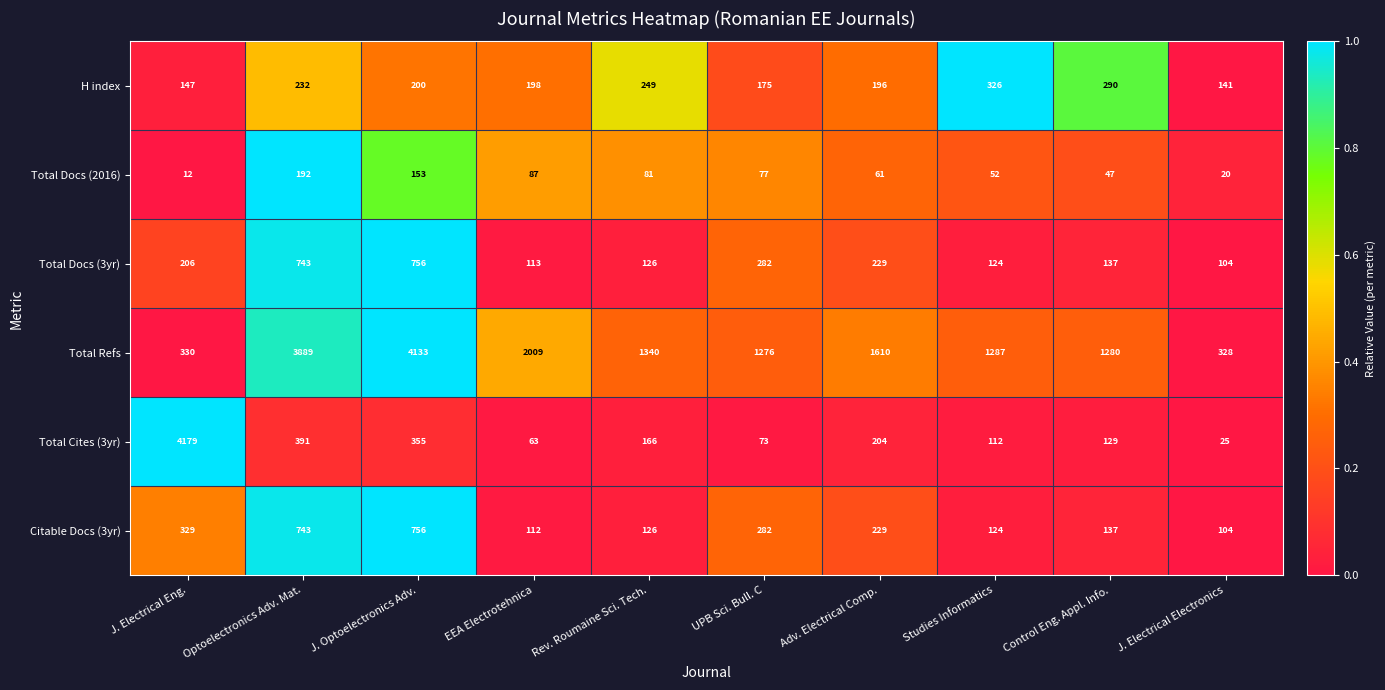

At which label is Total Refs closest to 2230?

EEA Electrotehnica